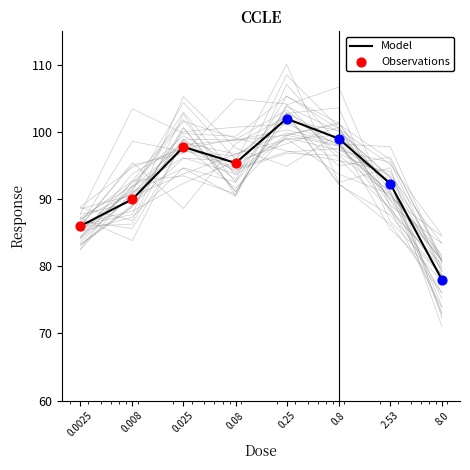

Which has a higher value, 0.08 or 2.53?

0.08